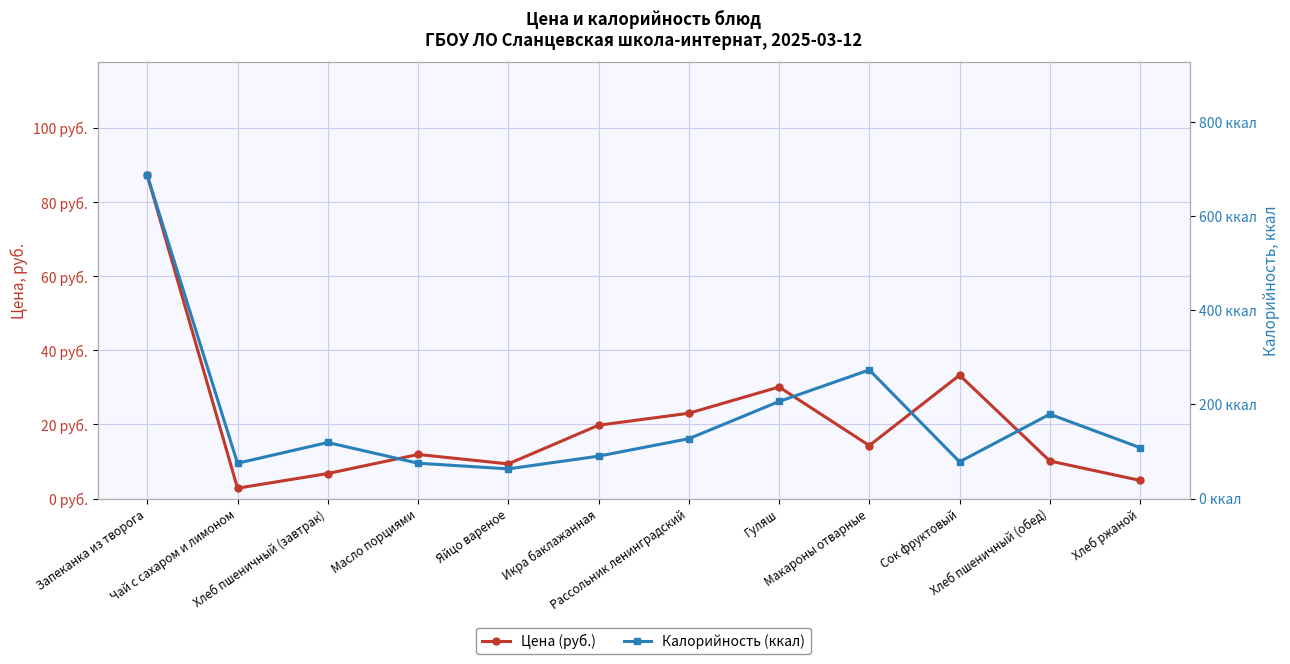

How many data points in Калорийность (ккал) are above 119?

5